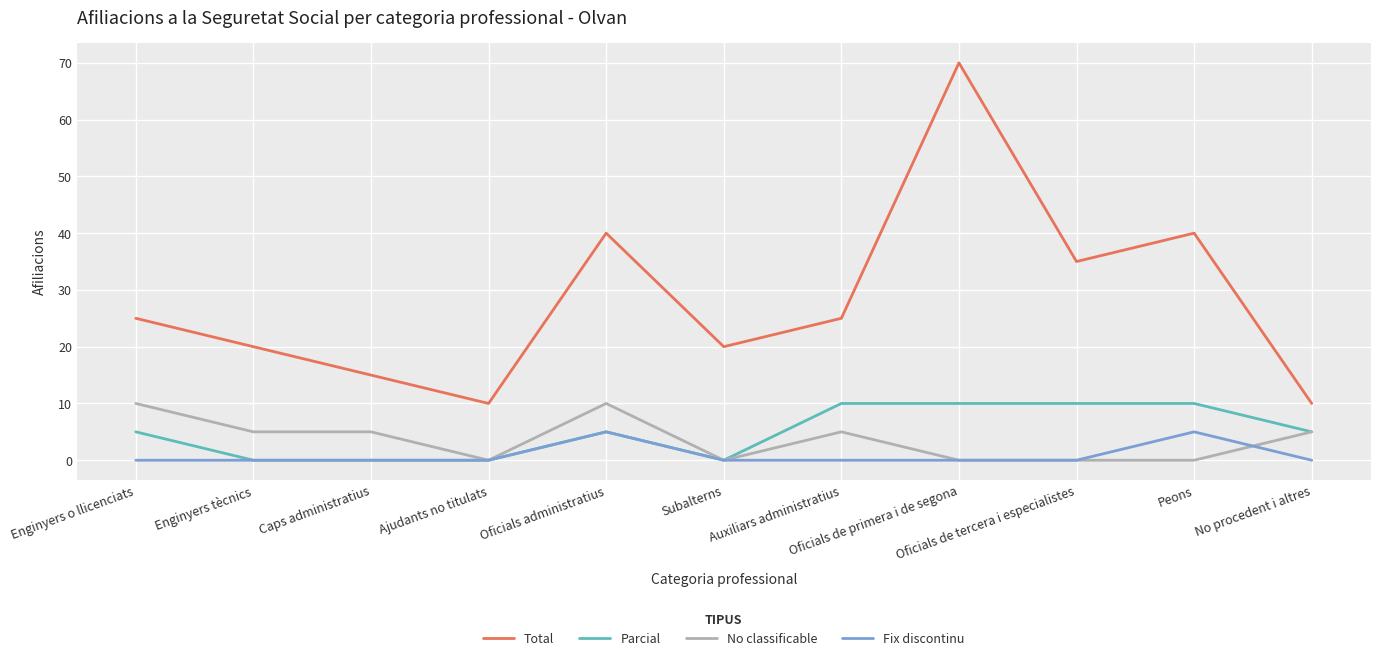

What is the greatest value displayed?

70